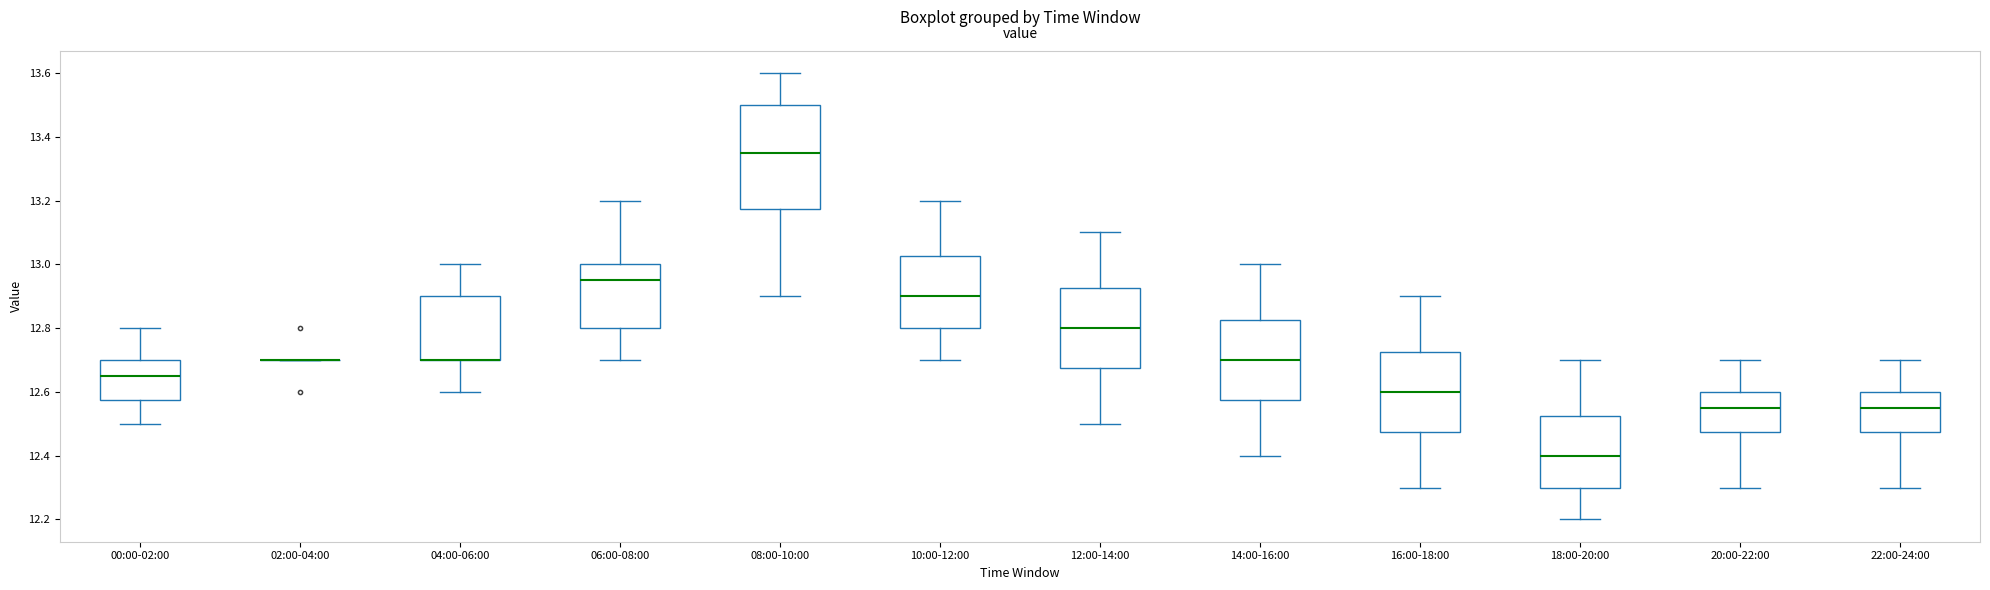

Which box is the tallest, from its lower edge to its upper edge?

08:00-10:00